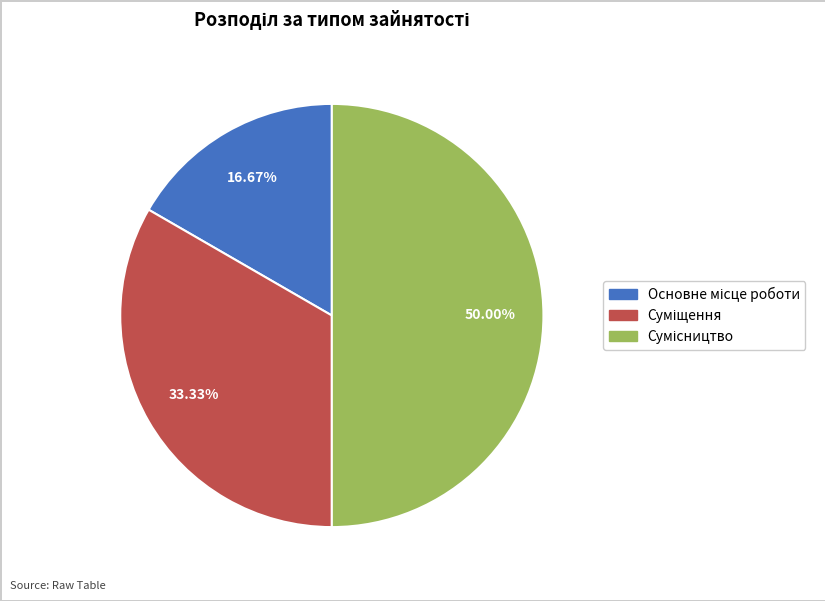

To the nearest percent, what portion does Основне місце роботи represent?

17%